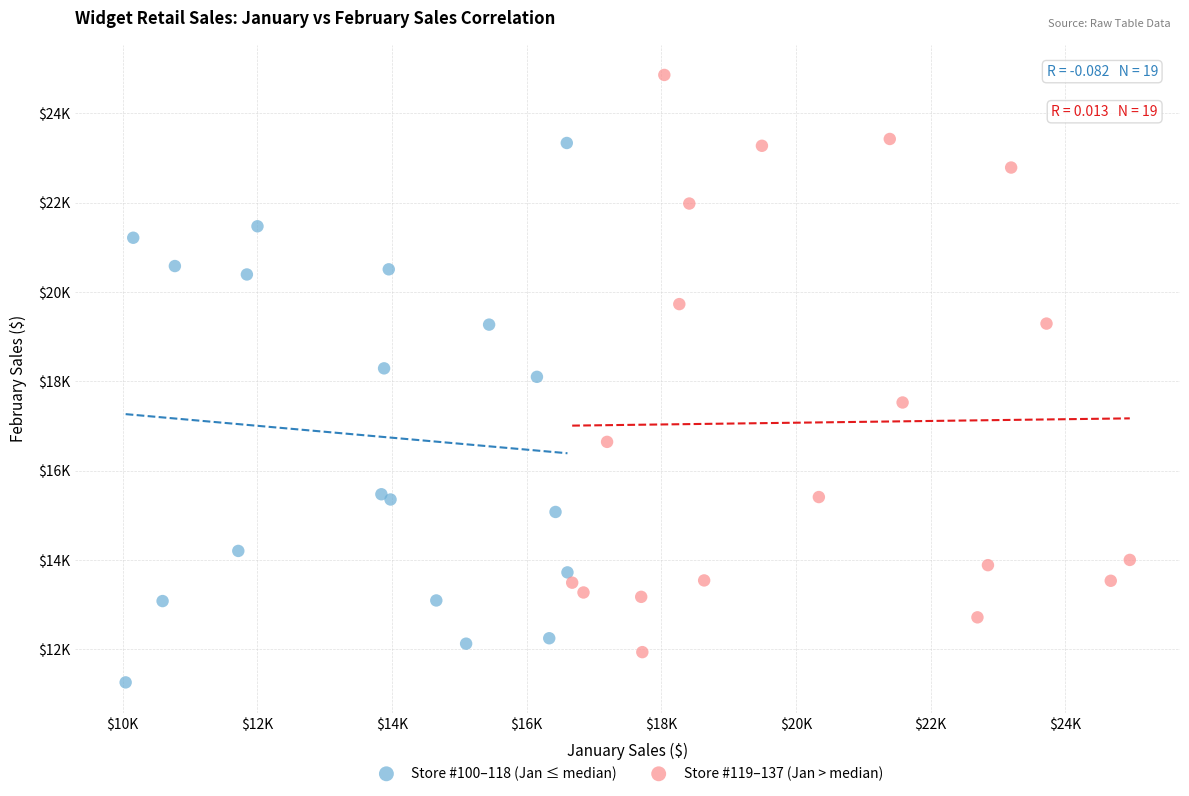

Which series has the widest spread of Y values?

Store #119–137 (Jan > median)